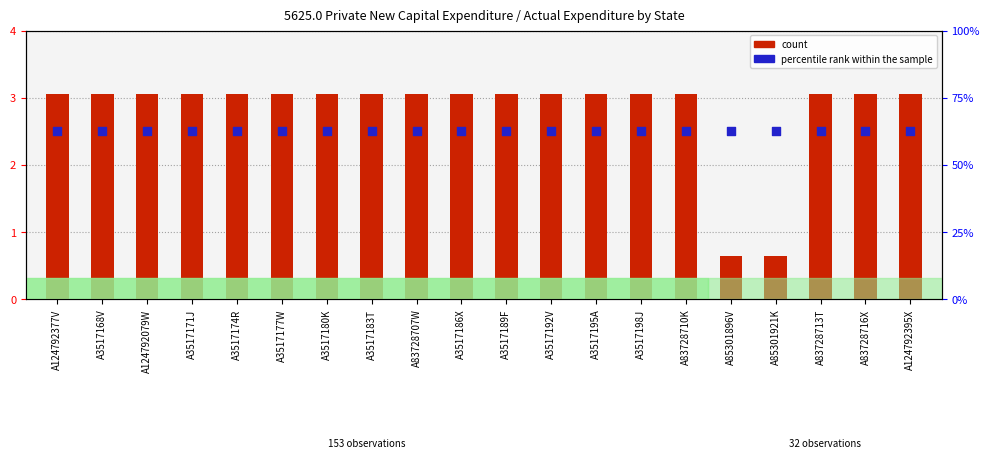

Which series reaches the maximum Y coordinate?

count